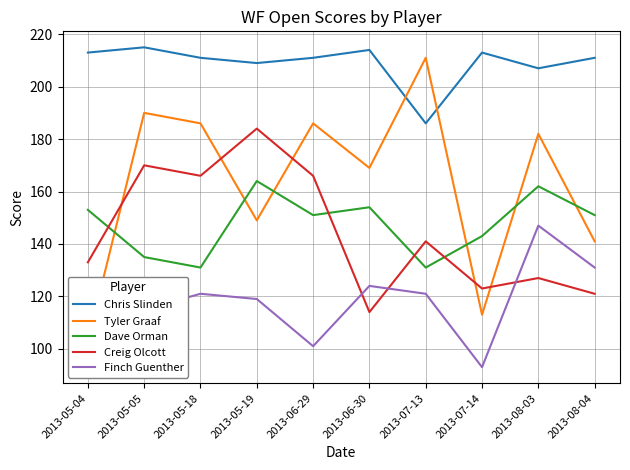

In Tyler Graaf, how many points are lower than both neighbors (excluding endpoints)?

3